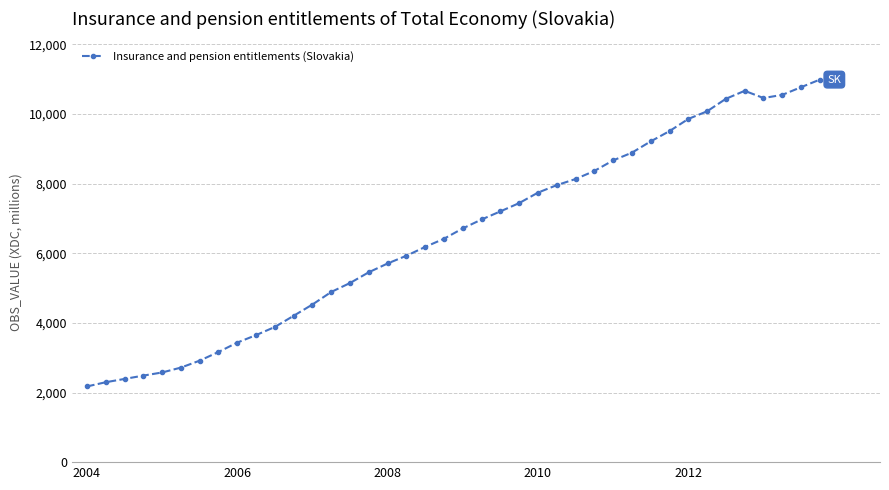

What is the difference between the second highest and second lowest values?

8475.5